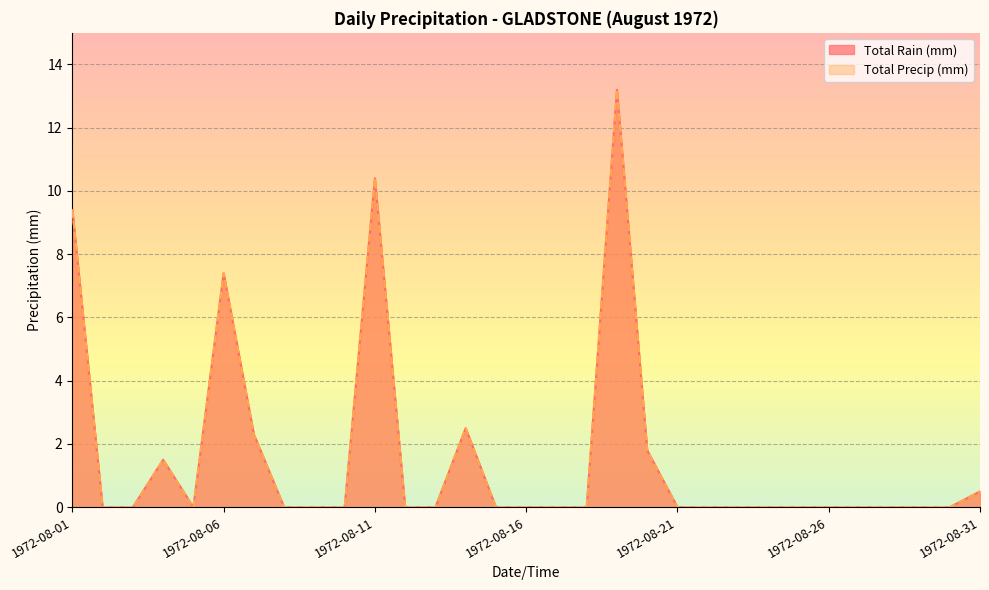

What are all the series names shown in the legend?

Total Rain (mm), Total Precip (mm)